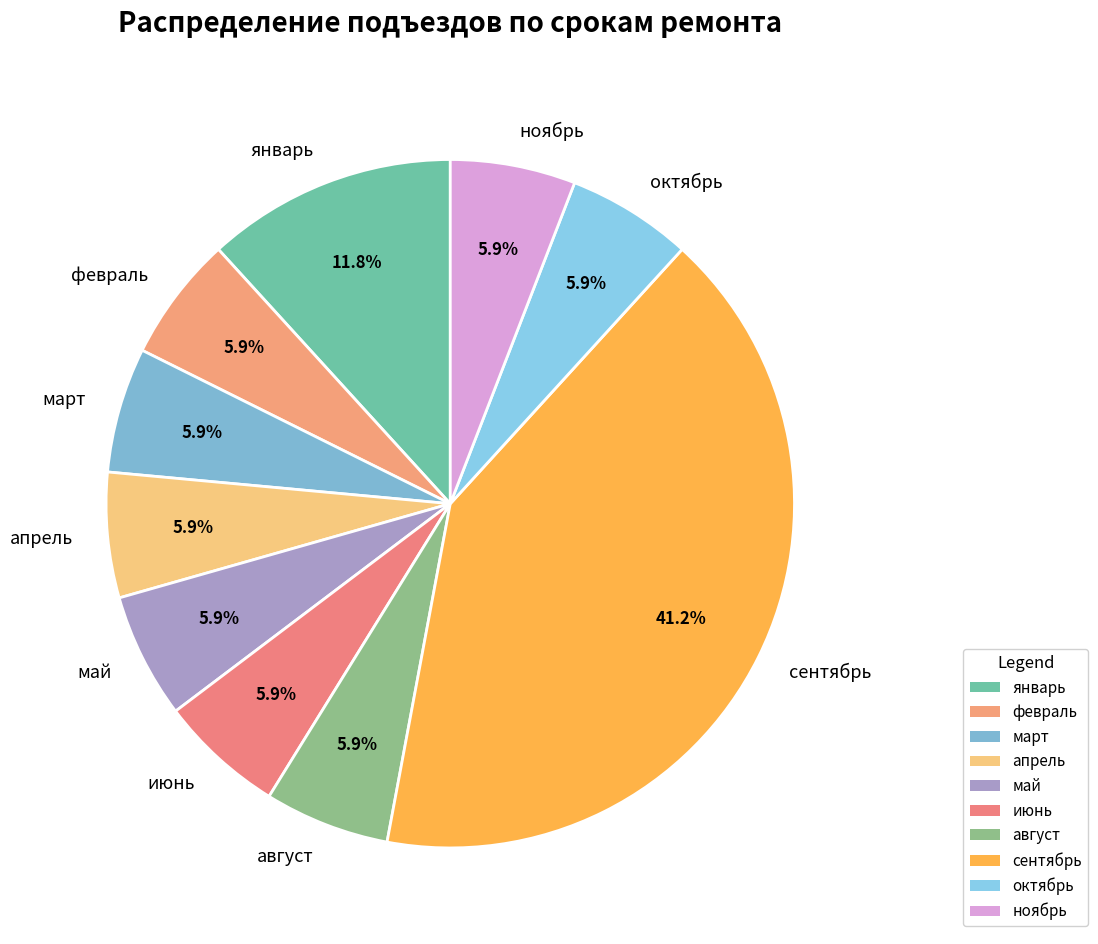

Count the number of slices in the pie.

10